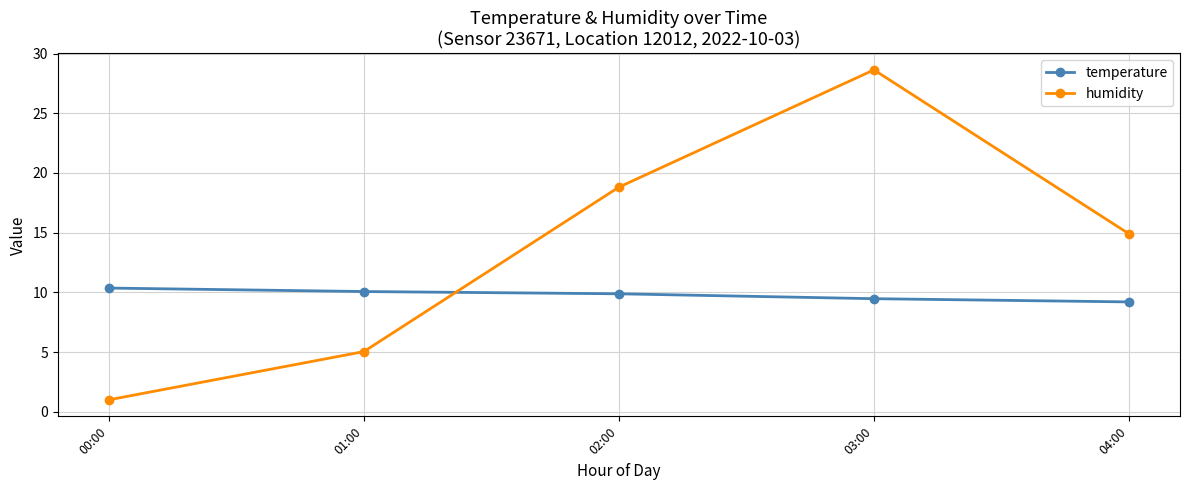

List the series in order of their peak value, highest first.

humidity, temperature